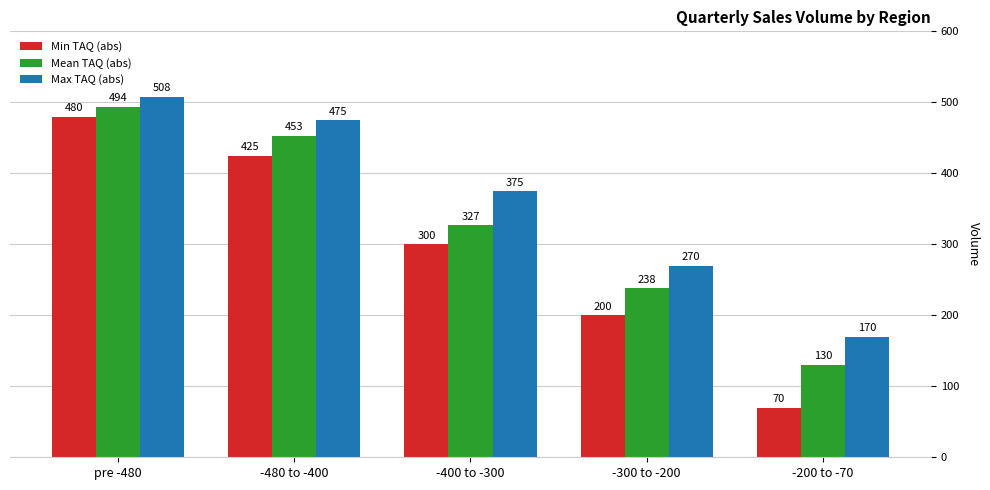

What is the label of the 5th bar from the right?

pre -480